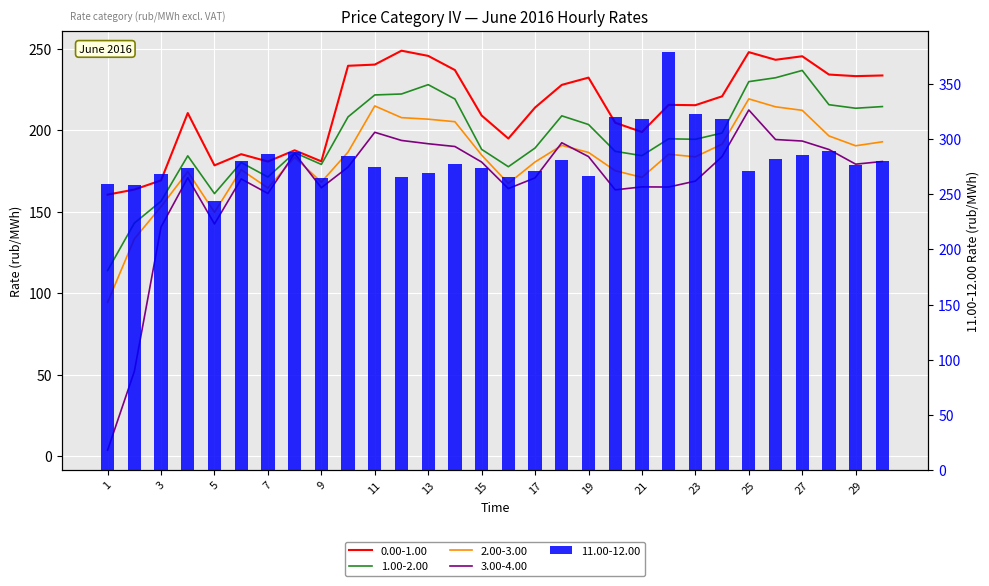

What is the difference between the maximum and minimum values in the 0.00-1.00 series?

88.4